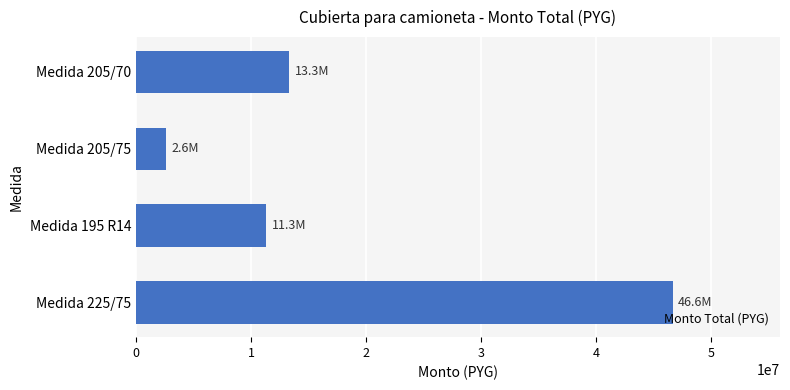

The value at Medida 225/75 is 46640000. True or false?

True